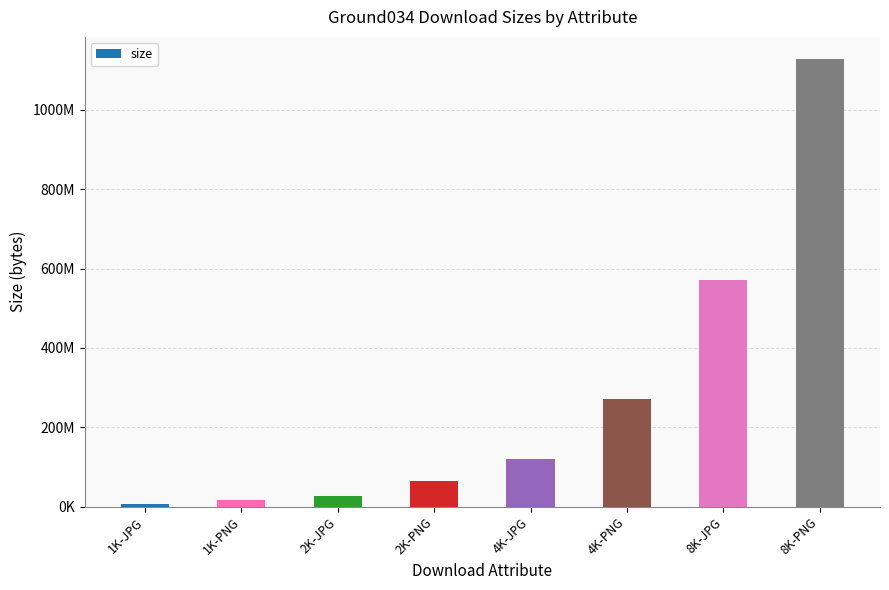

Which has a higher value, 1K-JPG or 8K-PNG?

8K-PNG